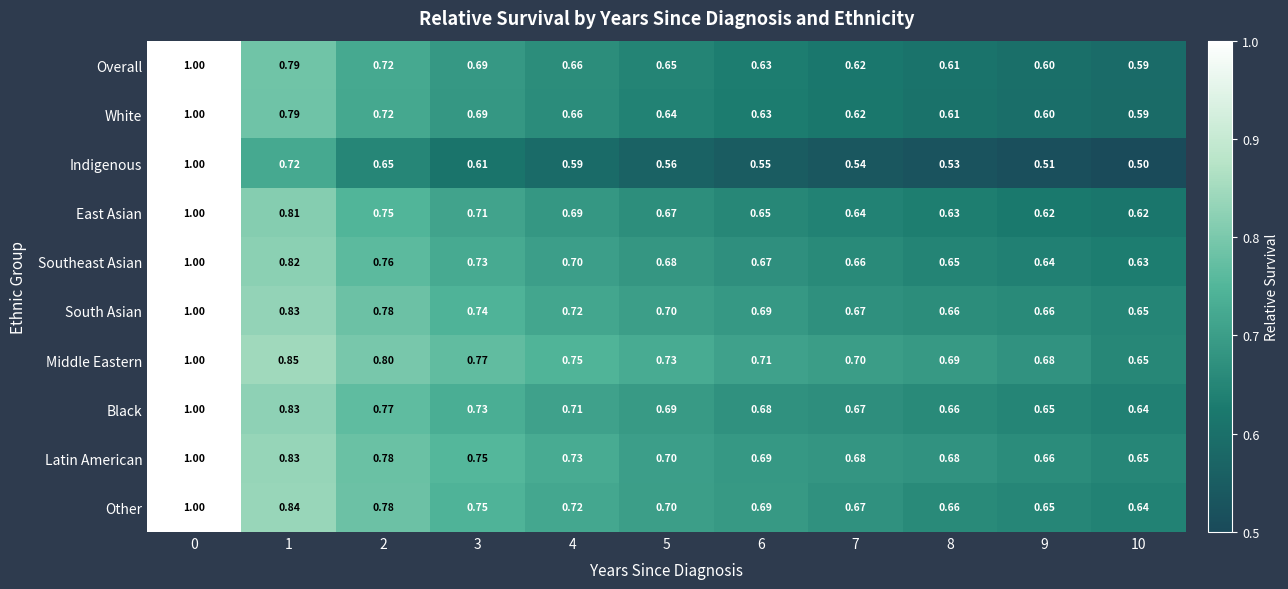

Between 1 and 6, which series saw the biggest shift?

Indigenous